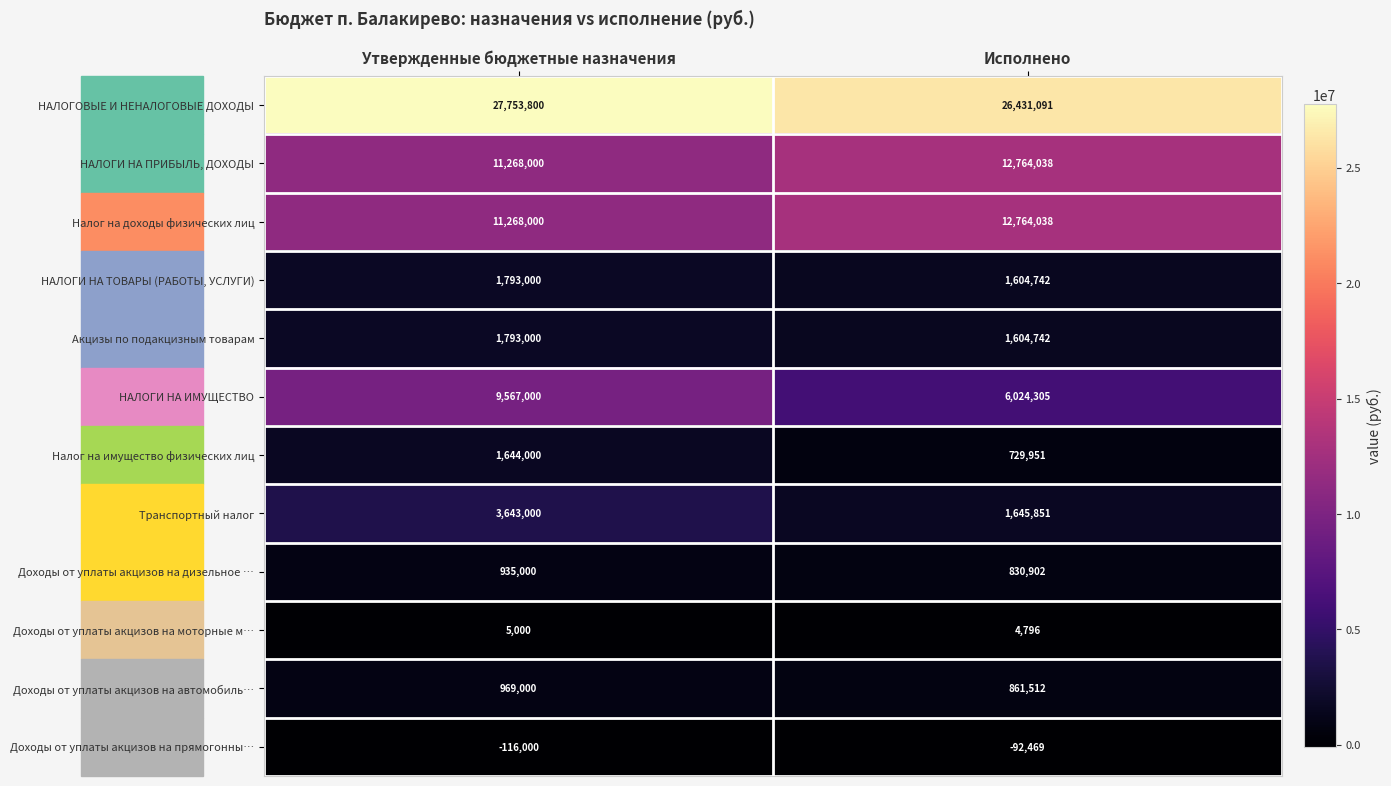

What is the average value of the НАЛОГИ НА ТОВАРЫ (РАБОТЫ, УСЛУГИ) series?

1698871